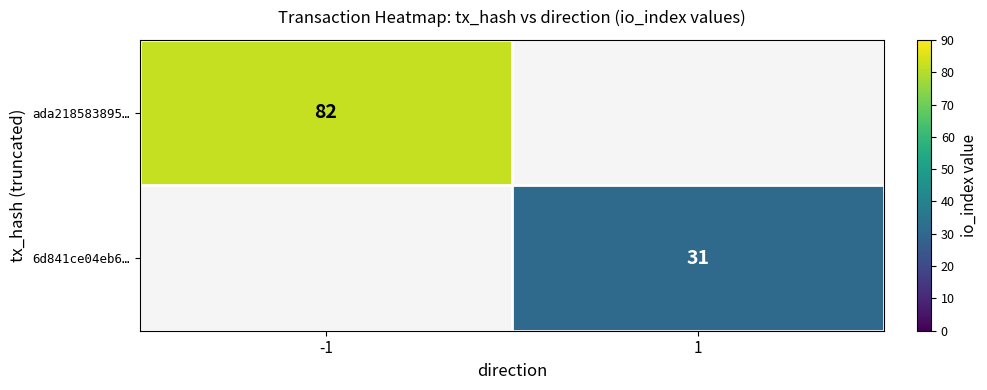

The 6d841ce04eb6… series shows 19 at 1. True or false?

False